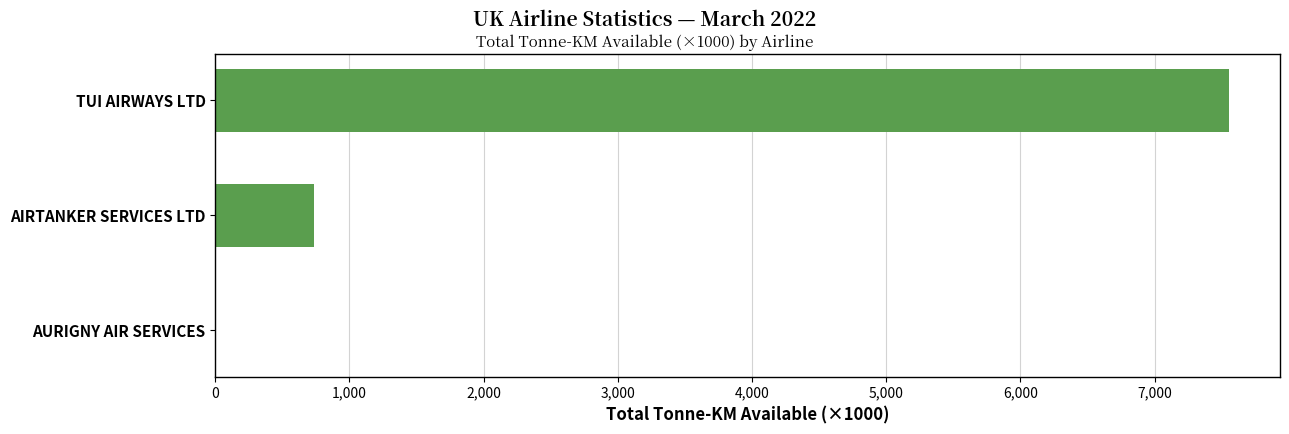

Between AIRTANKER SERVICES LTD and TUI AIRWAYS LTD, which is larger?

TUI AIRWAYS LTD